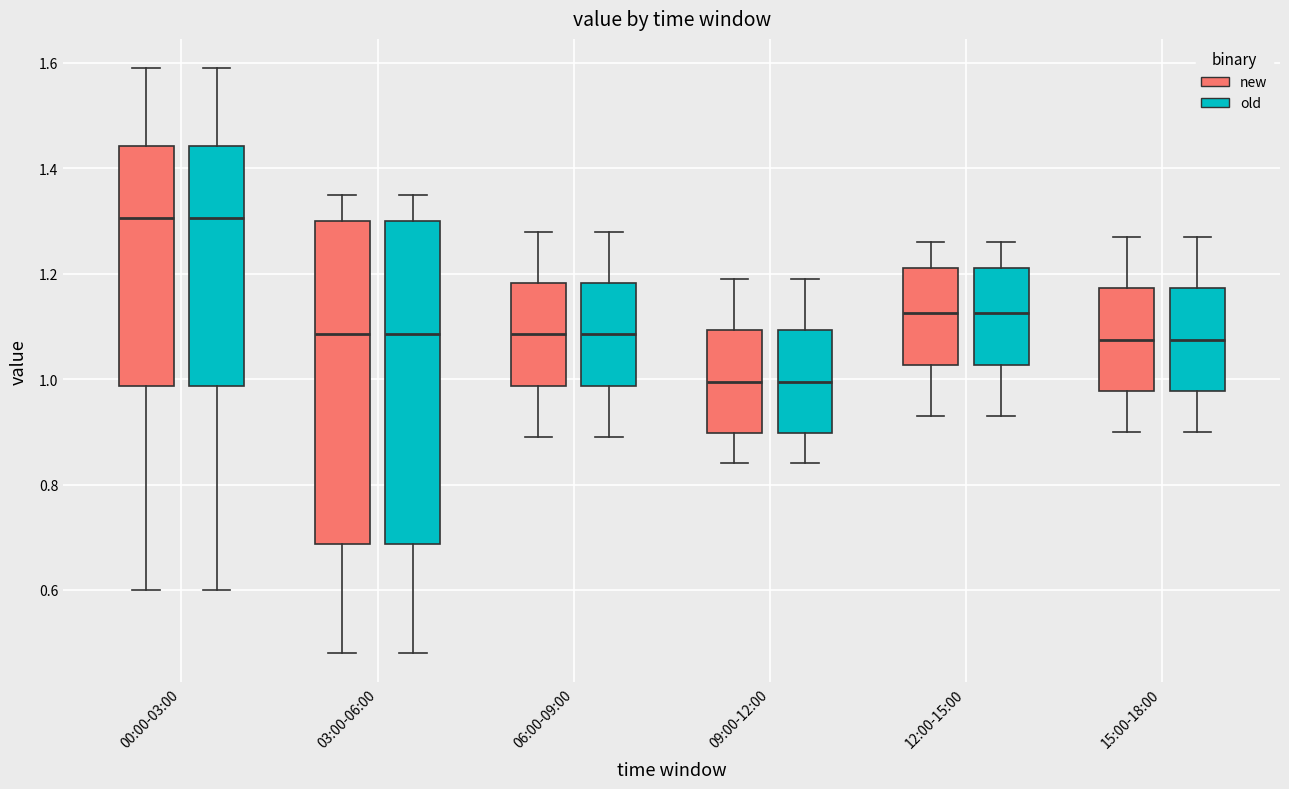

Reading left to right, transcribe this box plot: for each box, give where its median line is, the range the box spans, and where its two whiskers end, as read against the y-axis. The values are not printed on the chart, so give them approximately, as read against the axis.

00:00-03:00 (new): median 1.30, box 0.98 to 1.44, whiskers 0.60 to 1.60
00:00-03:00 (old): median 1.30, box 0.98 to 1.44, whiskers 0.60 to 1.60
03:00-06:00 (new): median 1.08, box 0.68 to 1.30, whiskers 0.48 to 1.36
03:00-06:00 (old): median 1.08, box 0.68 to 1.30, whiskers 0.48 to 1.36
06:00-09:00 (new): median 1.08, box 0.98 to 1.18, whiskers 0.90 to 1.28
06:00-09:00 (old): median 1.08, box 0.98 to 1.18, whiskers 0.90 to 1.28
09:00-12:00 (new): median 1.00, box 0.90 to 1.10, whiskers 0.84 to 1.20
09:00-12:00 (old): median 1.00, box 0.90 to 1.10, whiskers 0.84 to 1.20
12:00-15:00 (new): median 1.12, box 1.02 to 1.22, whiskers 0.94 to 1.26
12:00-15:00 (old): median 1.12, box 1.02 to 1.22, whiskers 0.94 to 1.26
15:00-18:00 (new): median 1.08, box 0.98 to 1.18, whiskers 0.90 to 1.28
15:00-18:00 (old): median 1.08, box 0.98 to 1.18, whiskers 0.90 to 1.28